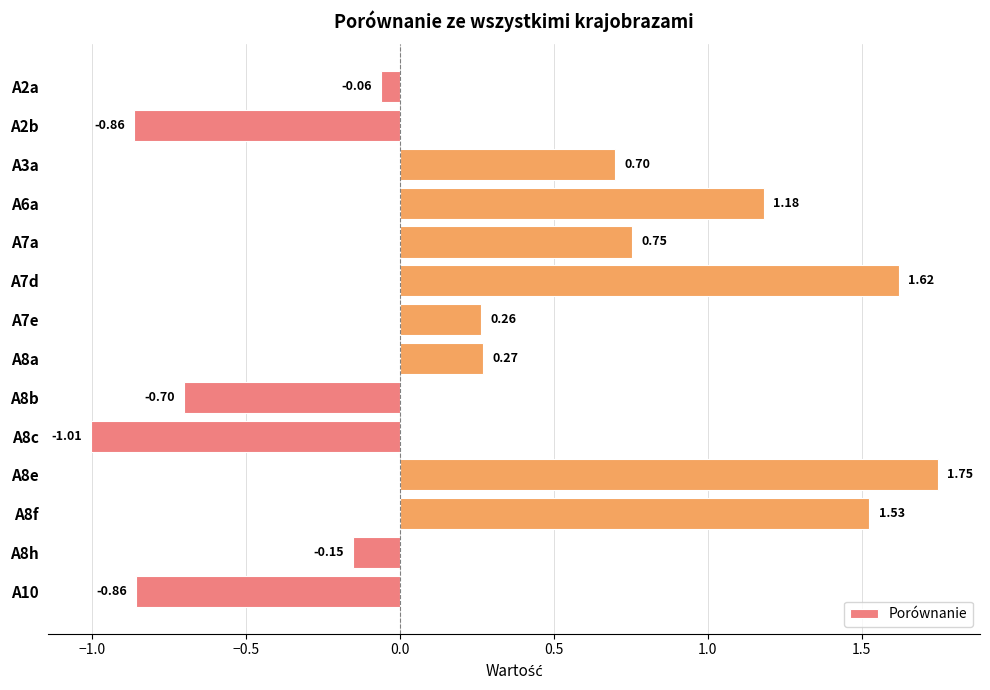

What is the change in value from A6a to A8c?

-2.2